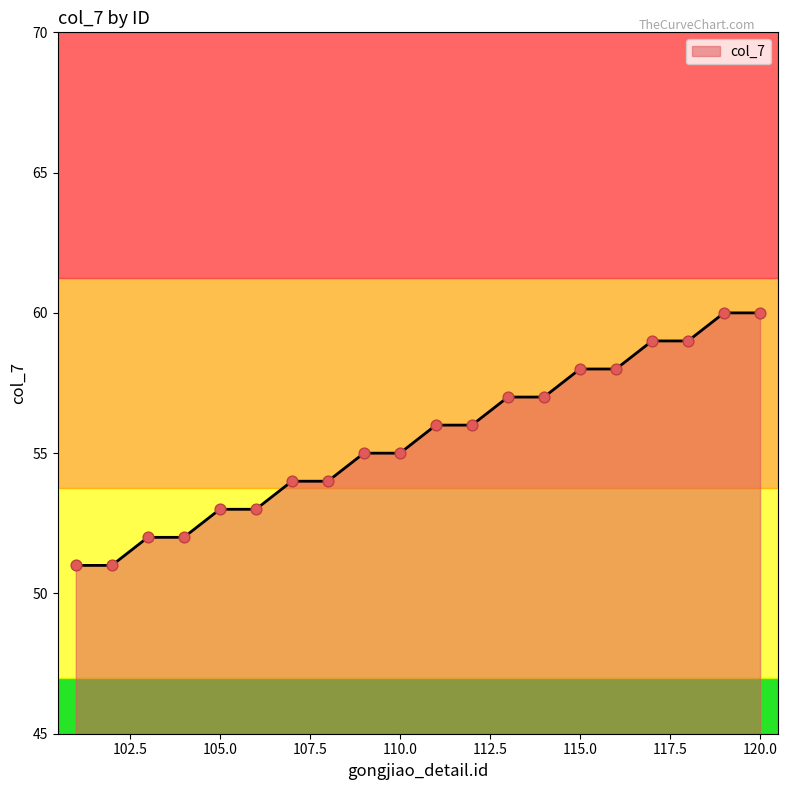

What is the maximum value shown in the chart?

60